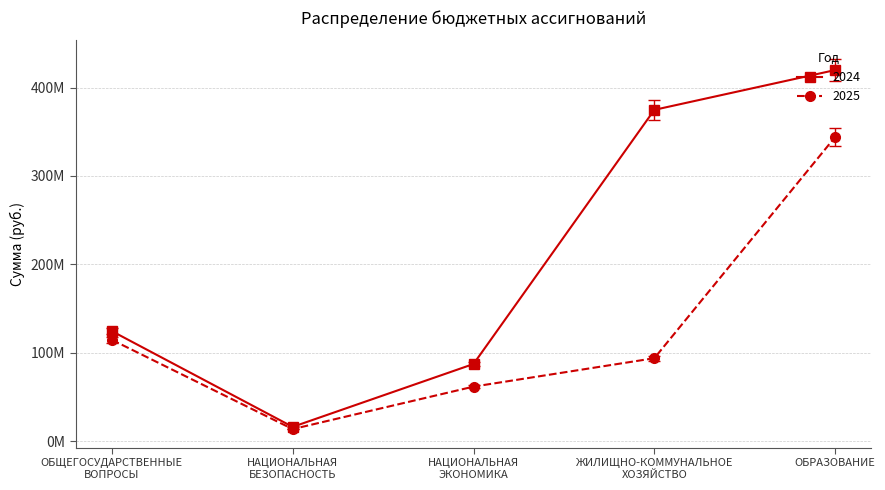

At which label is 2024 closest to 217966697?

ОБЩЕГОСУДАРСТВЕННЫЕ
ВОПРОСЫ